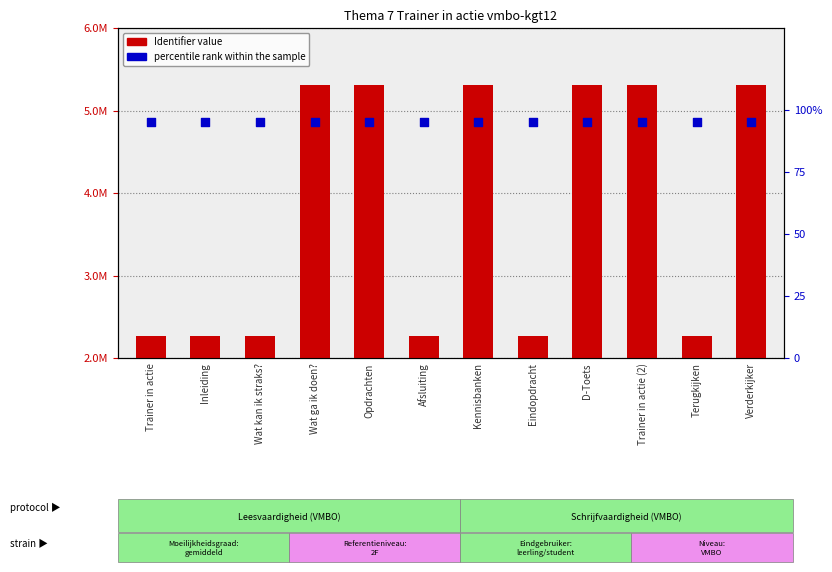

What is the total value across all series at Terugkijken?

2262108